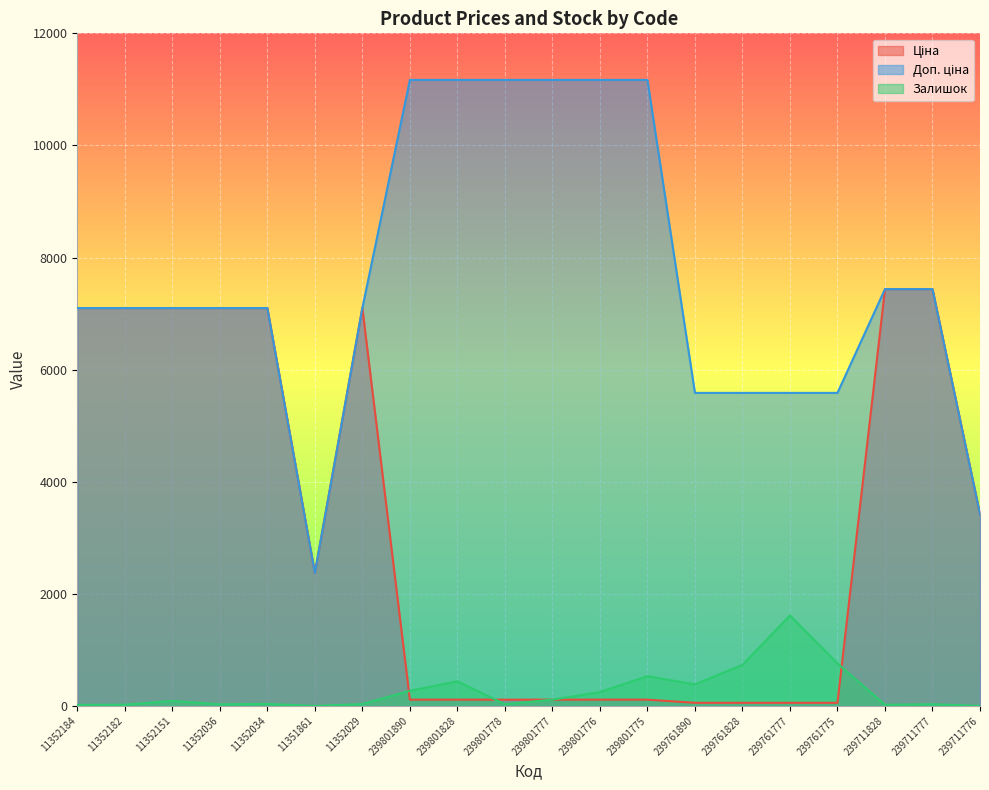

What are all the series names shown in the legend?

Ціна, Доп. ціна, Залишок